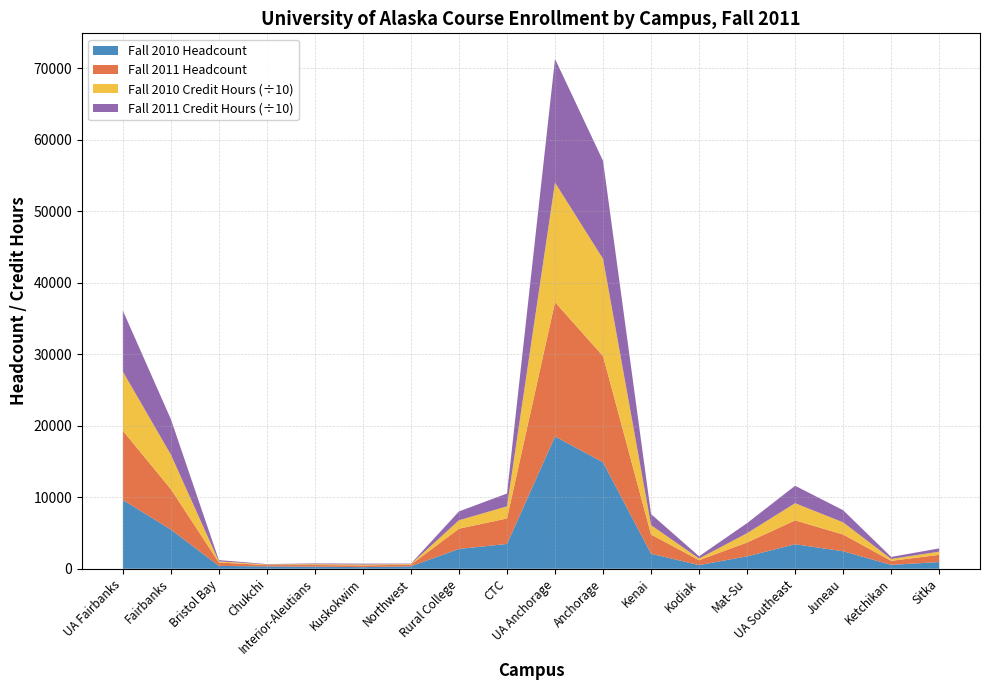

True or false: Fall 2010 Headcount has a value of 3431.0 at UA Southeast.

True